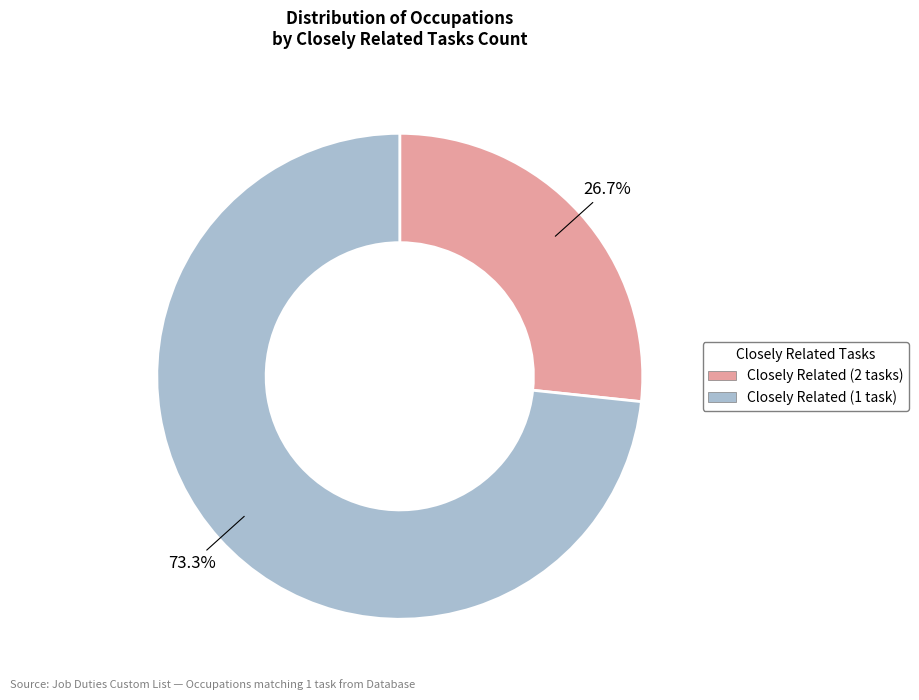

Is there a majority slice in this chart?

Yes